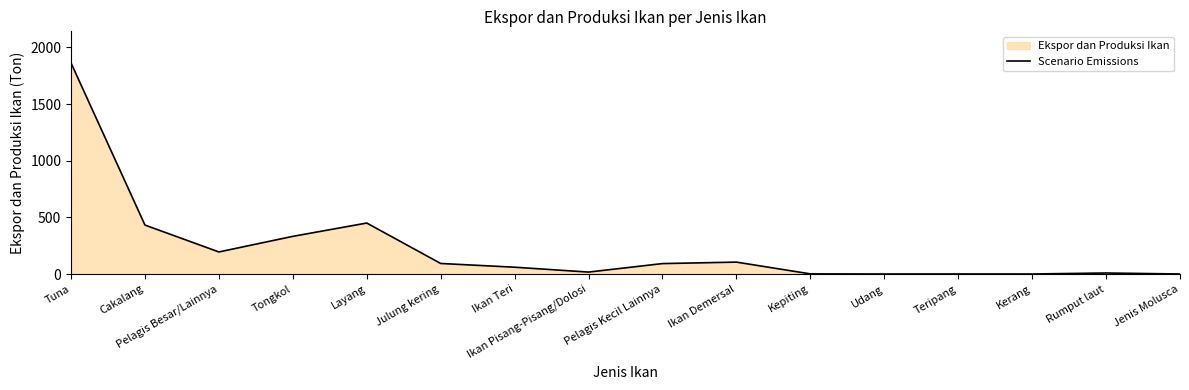

Is it true that the value at Julung kering is 63.9?

False